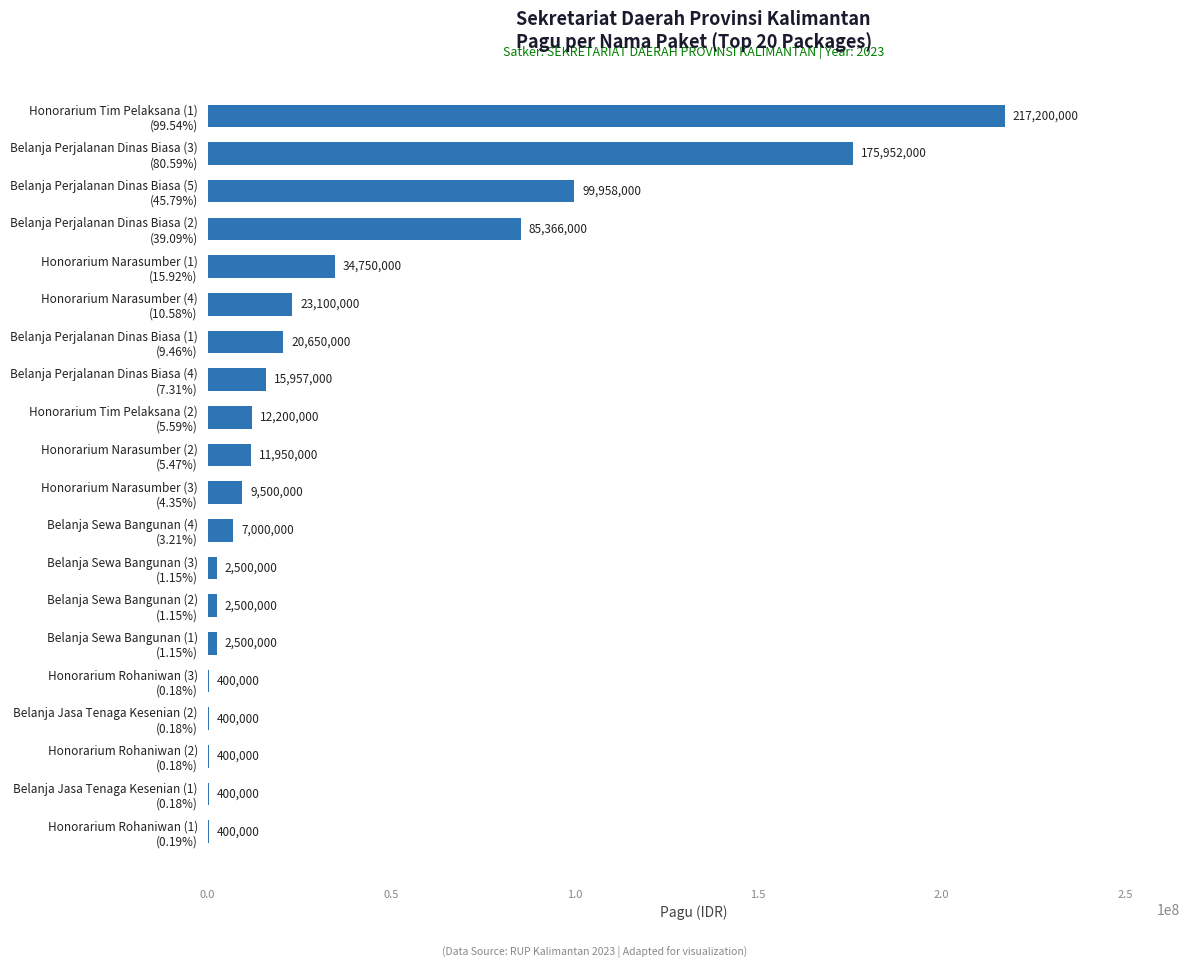

What is the sum of all values?

723083000